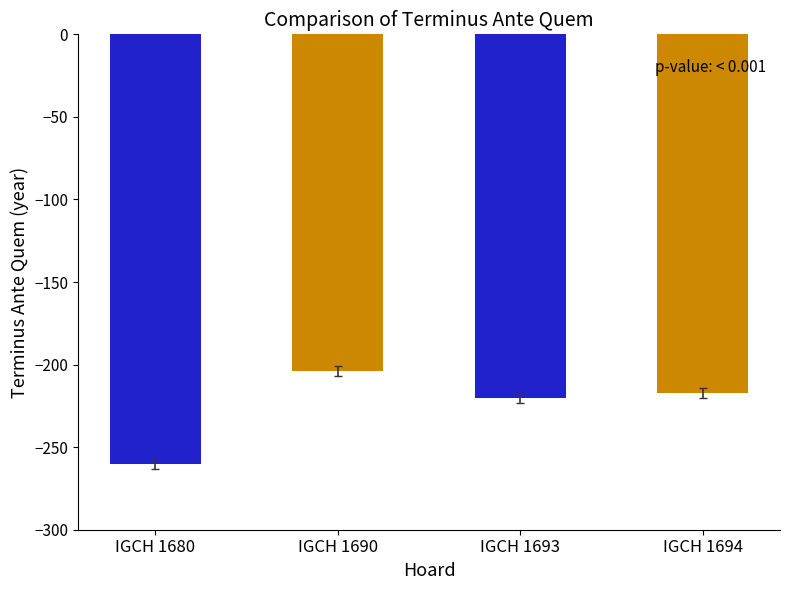

What is the value of the 3rd bar from the left?

-220